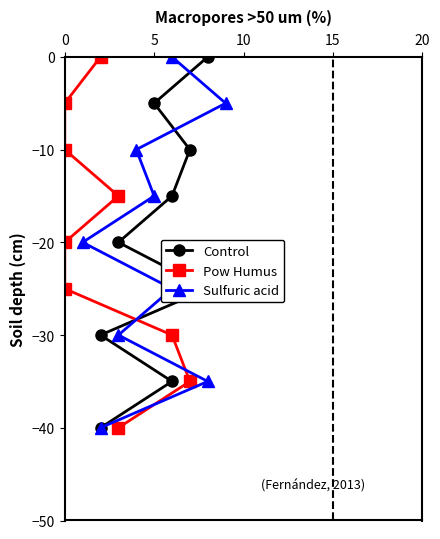

The value of Sulfuric acid at 5 is -25. True or false?

True